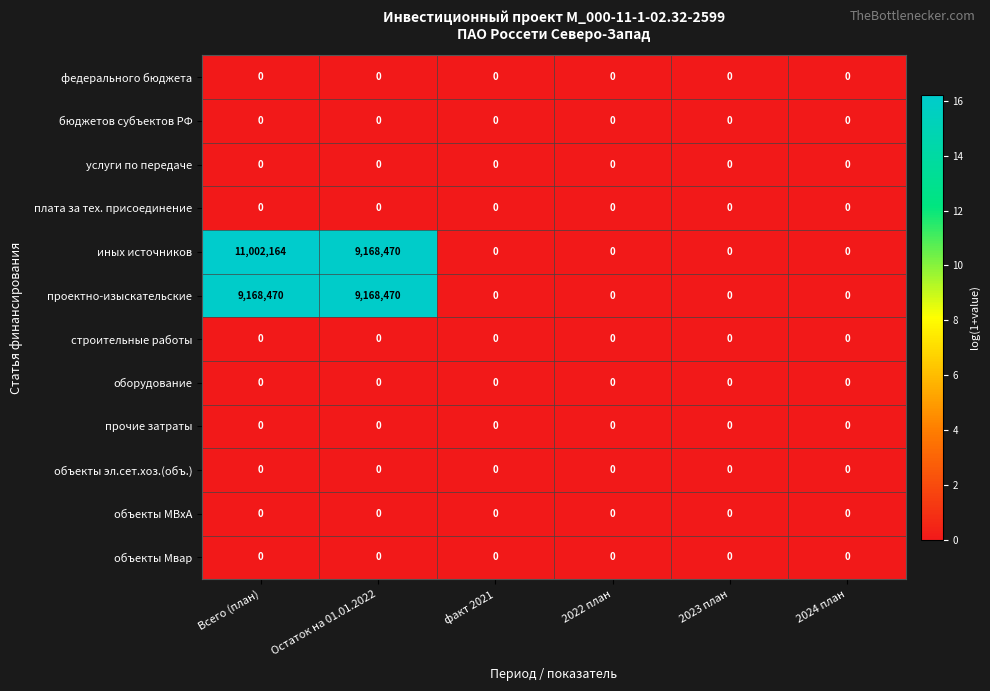

At which label does иных источников reach its peak?

Всего (план)